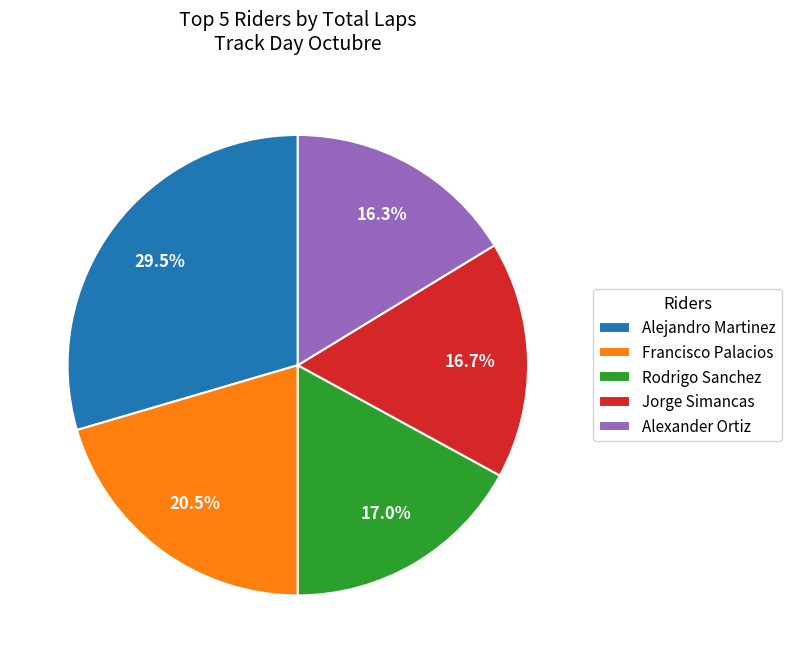

Count the number of slices in the pie.

5